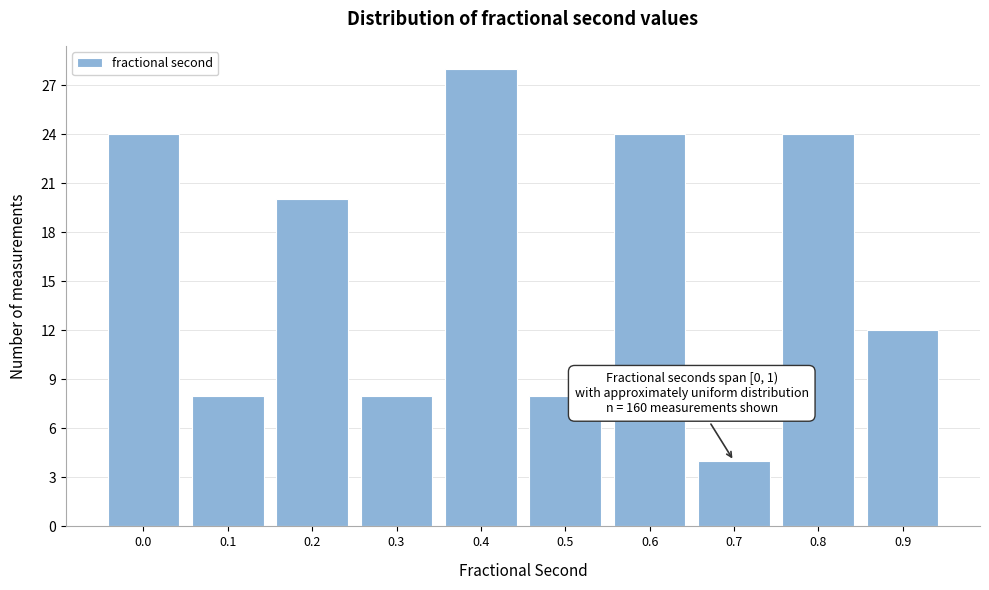

Reading right to left, what are all the values shown in this chart?

12	24	4	24	8	28	8	20	8	24